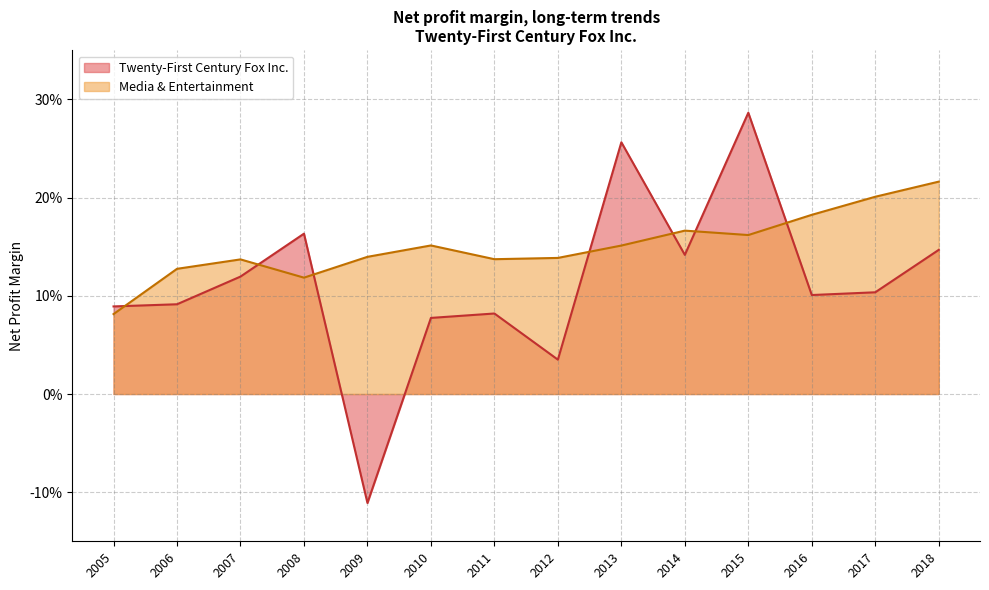

What are all the series names shown in the legend?

Twenty-First Century Fox Inc., Media & Entertainment